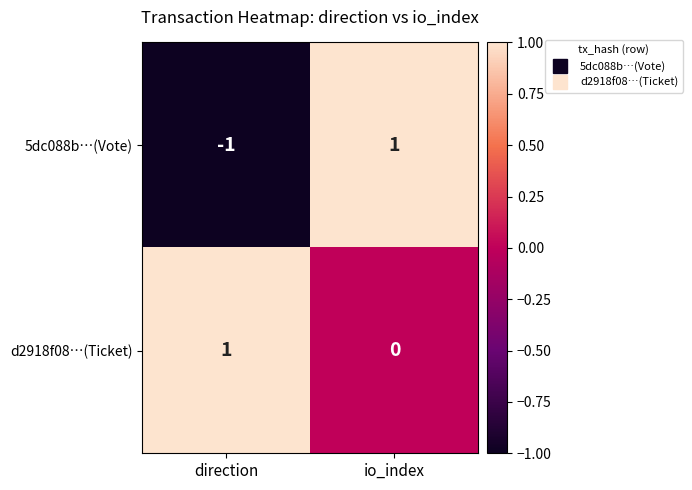

What is the greatest value displayed?

1